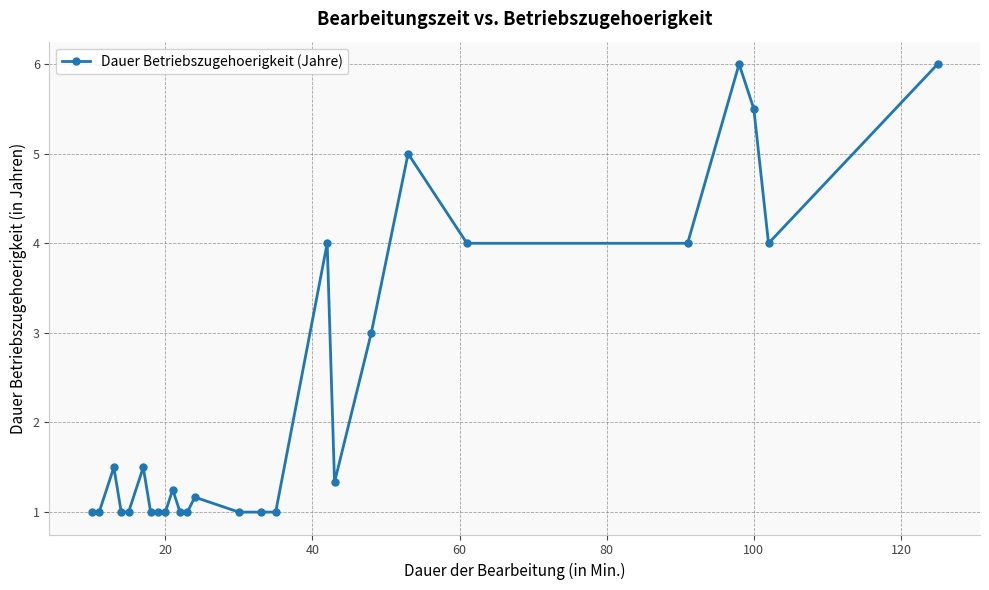

True or false: the data has more than 0 interior local peaks.

True